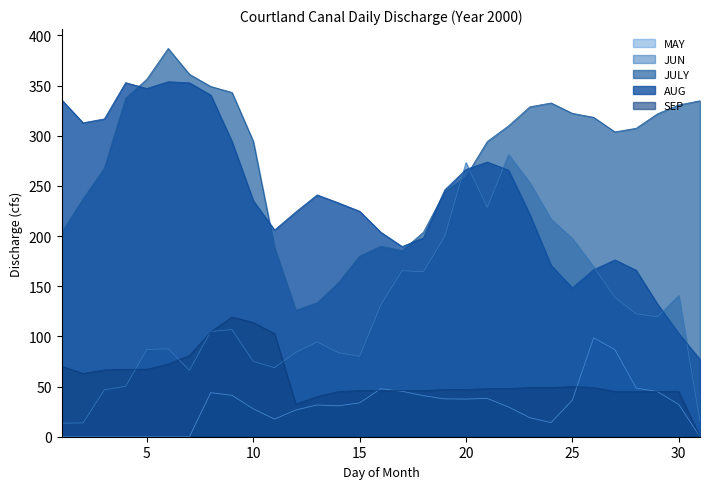

True or false: JULY and MAY intersect in this chart.

False